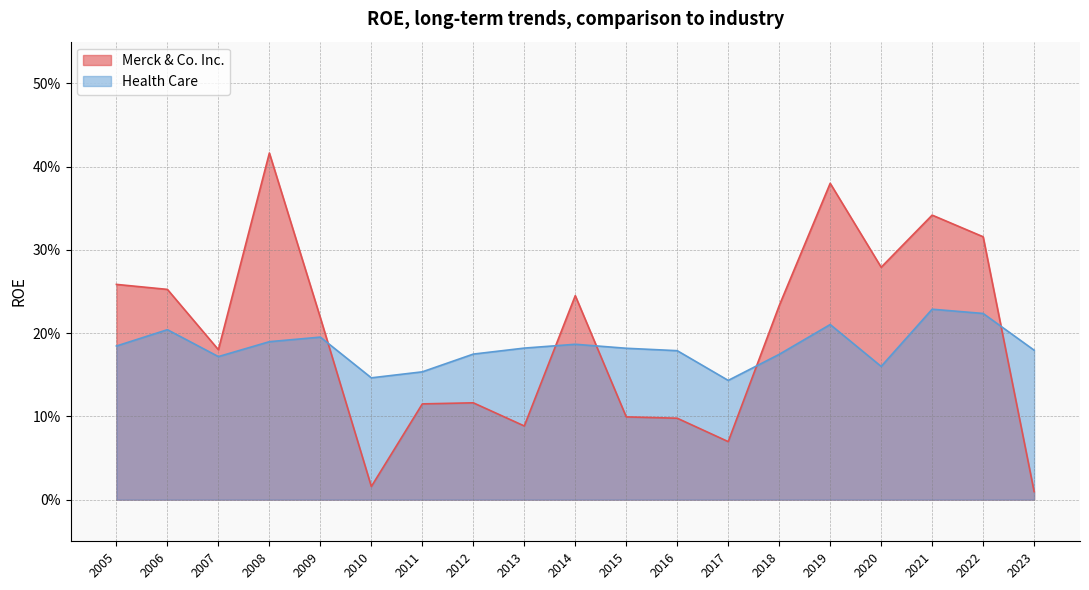

Where do Merck & Co. Inc. and Health Care first cross each other?

2009 and 2010